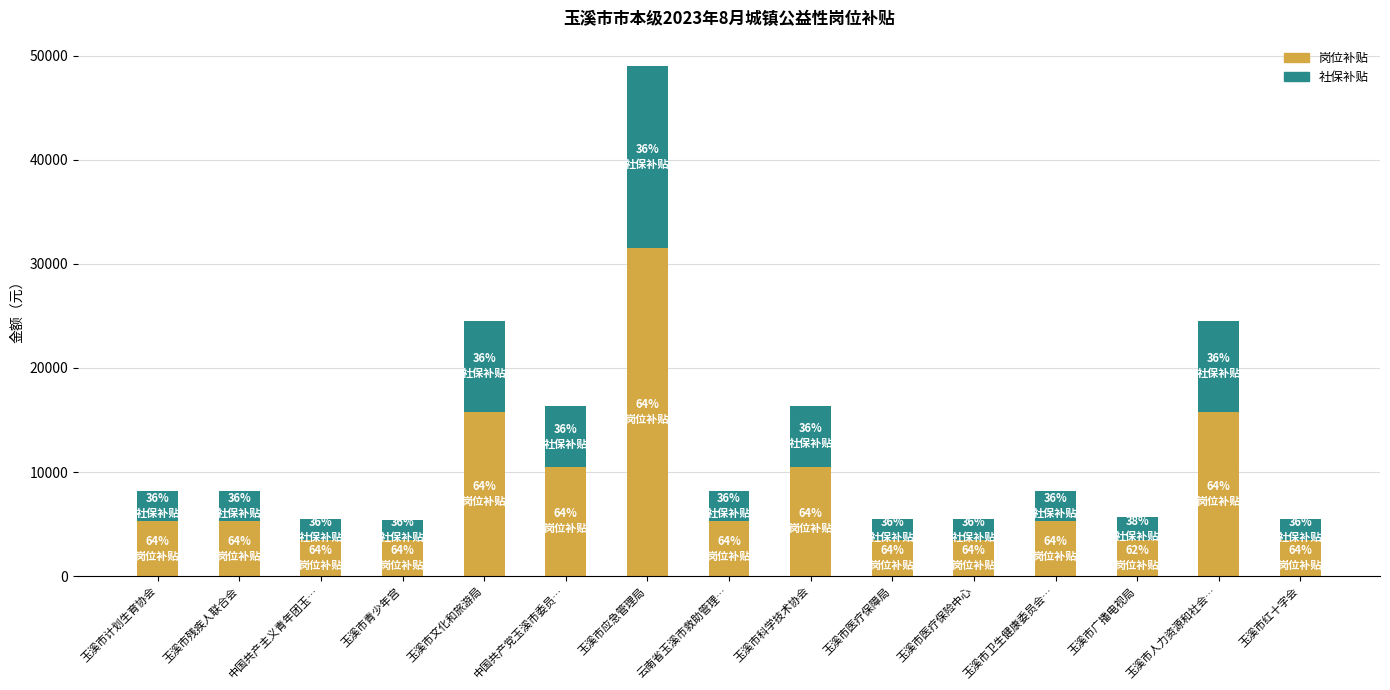

The value of 岗位补贴 at 玉溪市科学技术协会 is 2993.4. True or false?

False